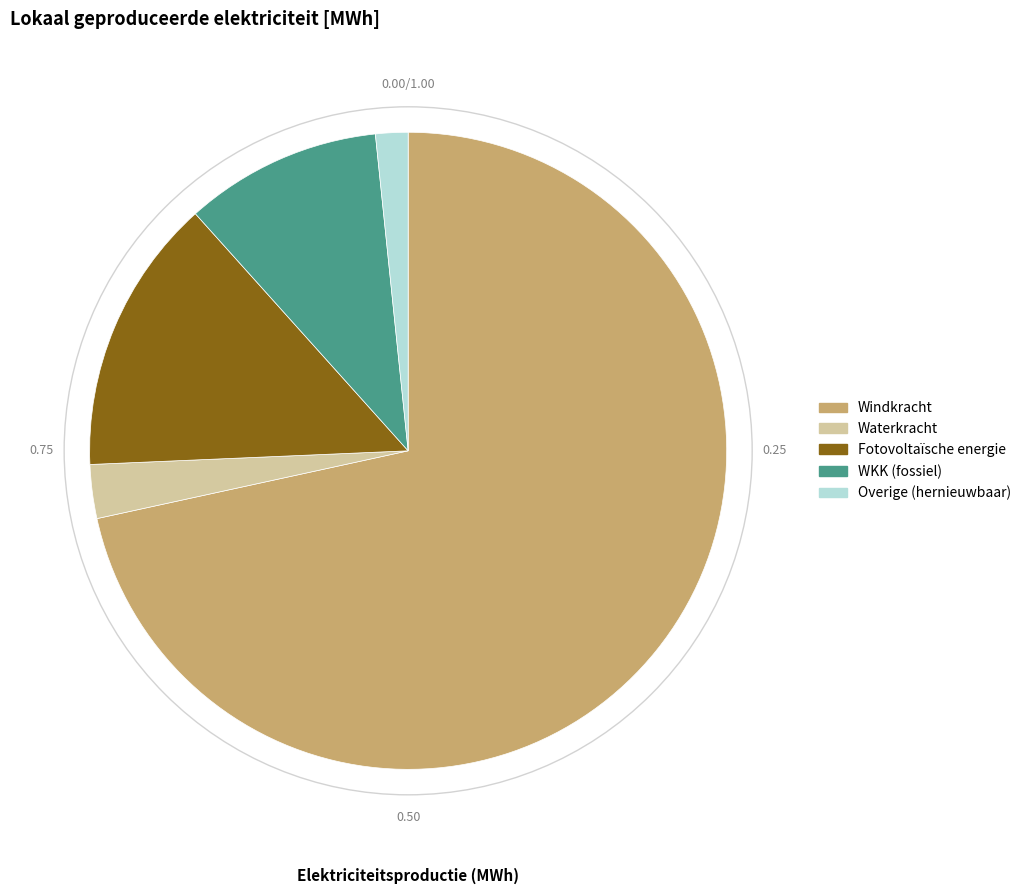

Combined, do WKK (fossiel) and Overige (hernieuwbaar) account for over 50%?

No